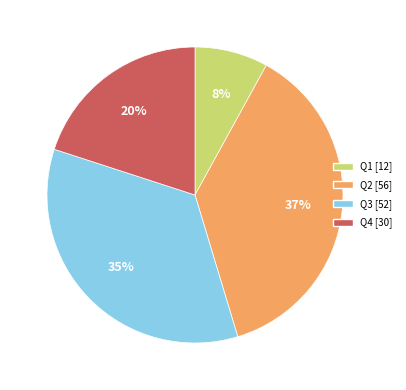

Approximately how many times larger is the value at Q4 compared to Q2?

0.5